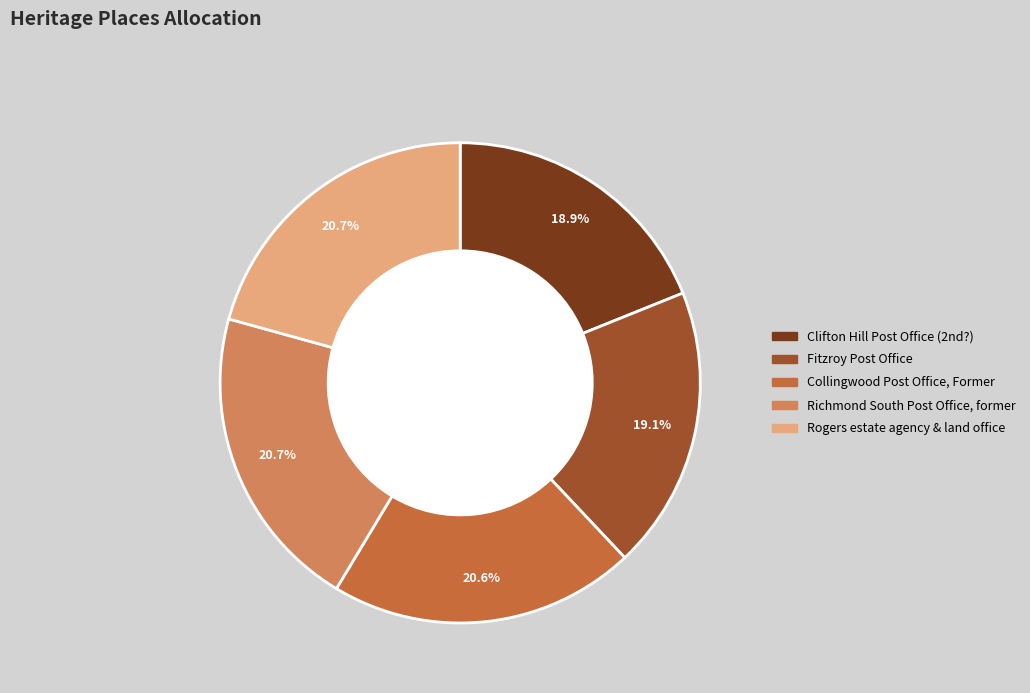

To the nearest percent, what is the combined percentage of Fitzroy Post Office and Richmond South Post Office, former?

40%